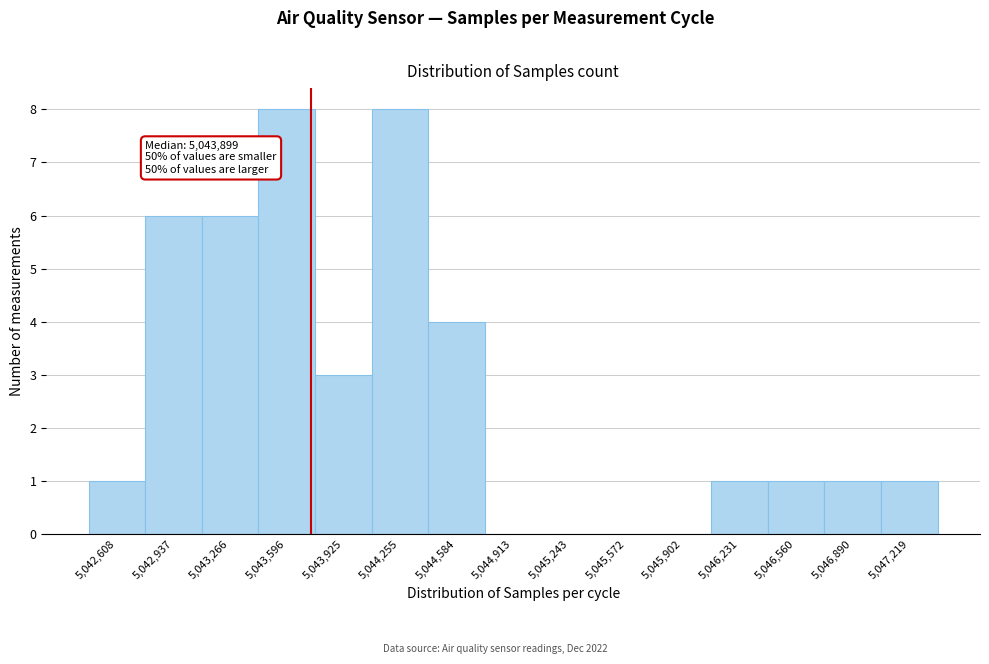

Reading left to right, extract all data points from this chart.

5,042,608=1	5,042,937=6	5,043,266=6	5,043,596=8	5,043,925=3	5,044,255=8	5,044,584=4	5,044,913=0	5,045,243=0	5,045,572=0	5,045,902=0	5,046,231=1	5,046,560=1	5,046,890=1	5,047,219=1